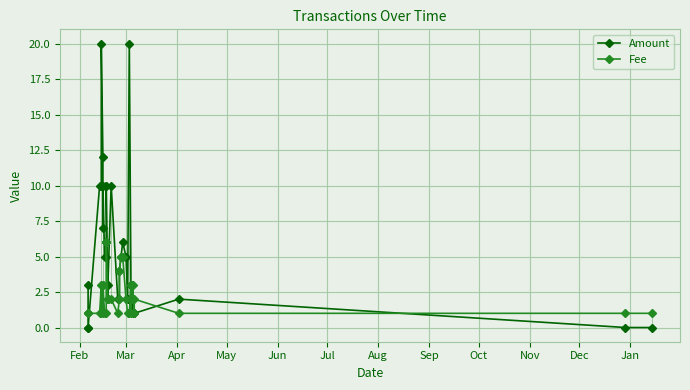

In Amount, how many points are higher than both neighbors (excluding endpoints)?

7